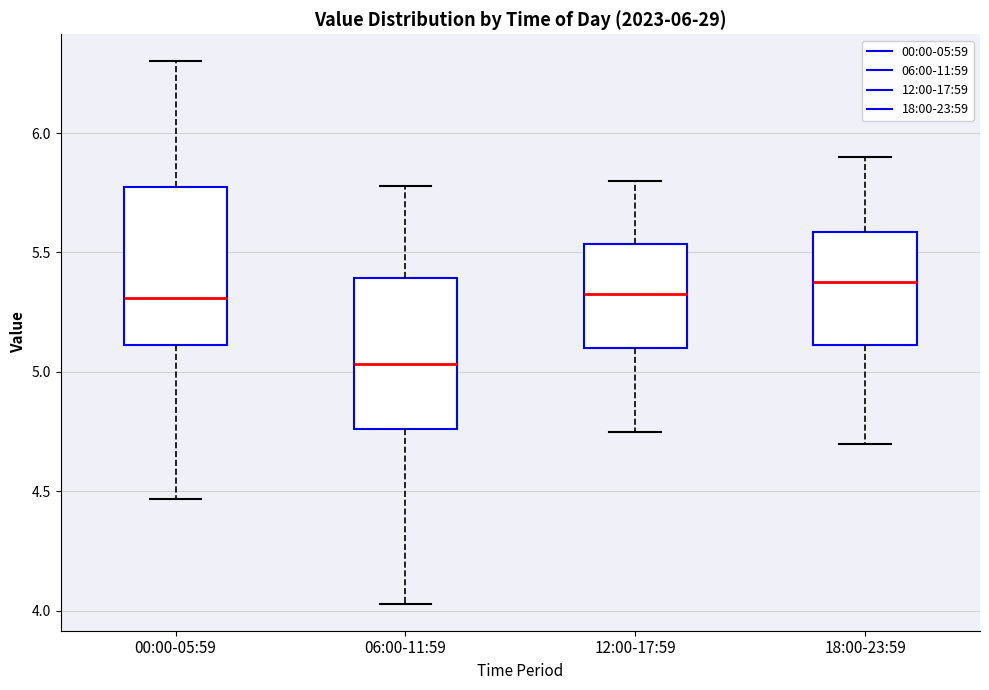

Which box has the highest median line?

18:00-23:59